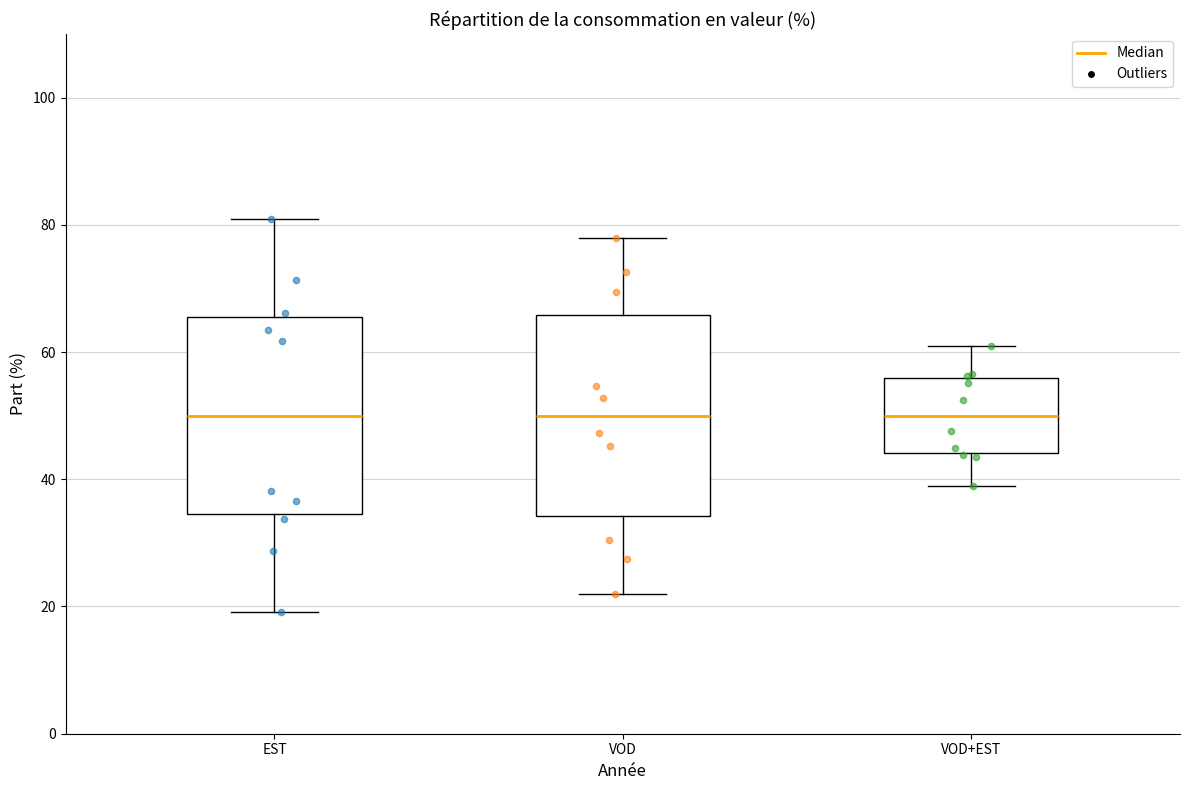

Reading left to right, transcribe this box plot: for each box, give where its median line is, the range the box spans, and where its two whiskers end, as read against the y-axis. The values are not printed on the chart, so give them approximately, as read against the axis.

EST: median 50, box 34 to 66, whiskers 20 to 80
VOD: median 50, box 34 to 66, whiskers 22 to 78
VOD+EST: median 50, box 44 to 56, whiskers 40 to 62